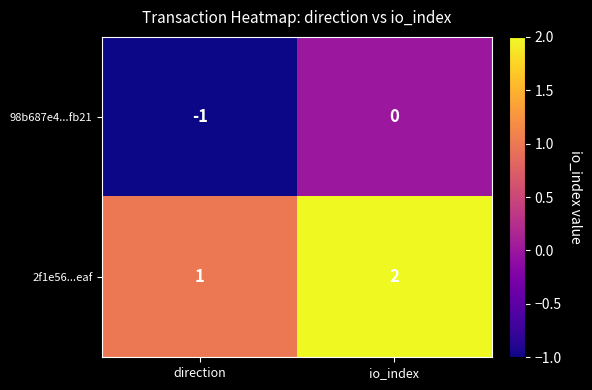

Where is 98b687e4...fb21 nearest to the value 0?

io_index